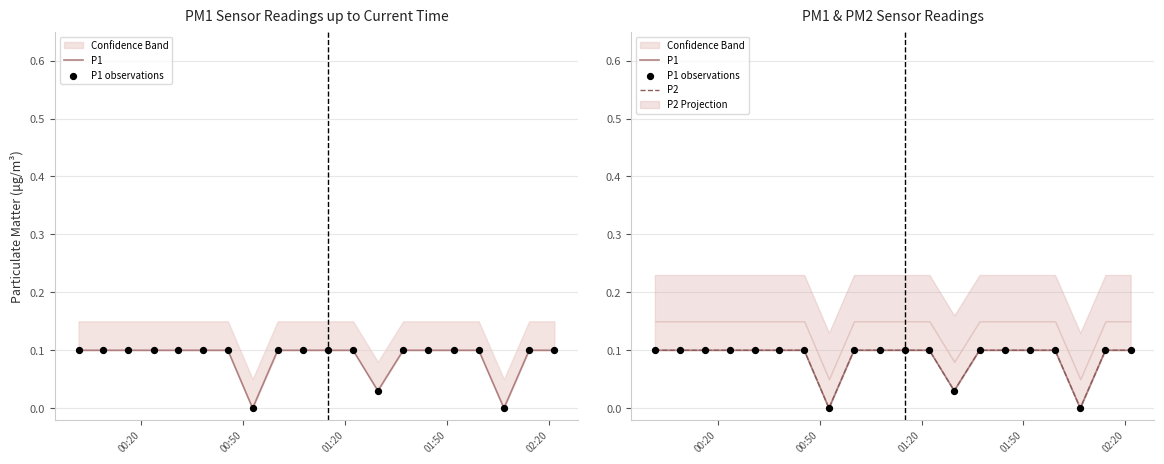

Which series has the largest Y range (max minus min)?

P1